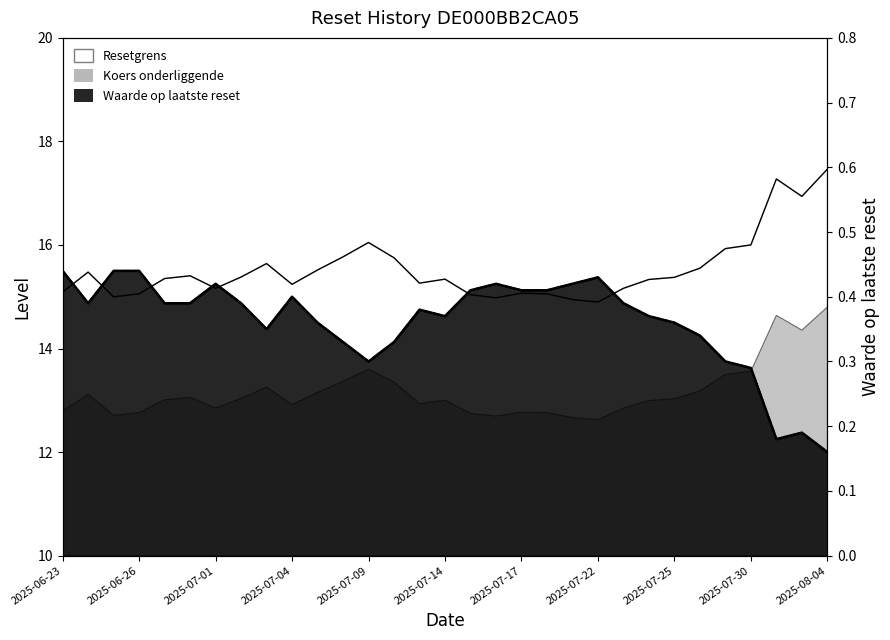

What is the label of the 6th point from the right?

2025-07-28